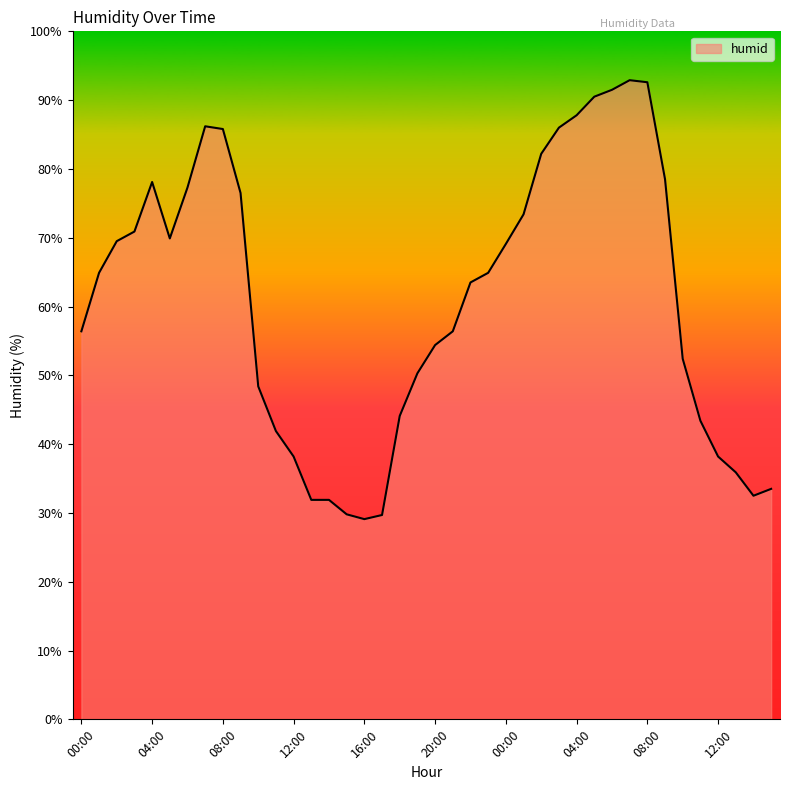

What is the difference between the maximum and minimum values?

63.8